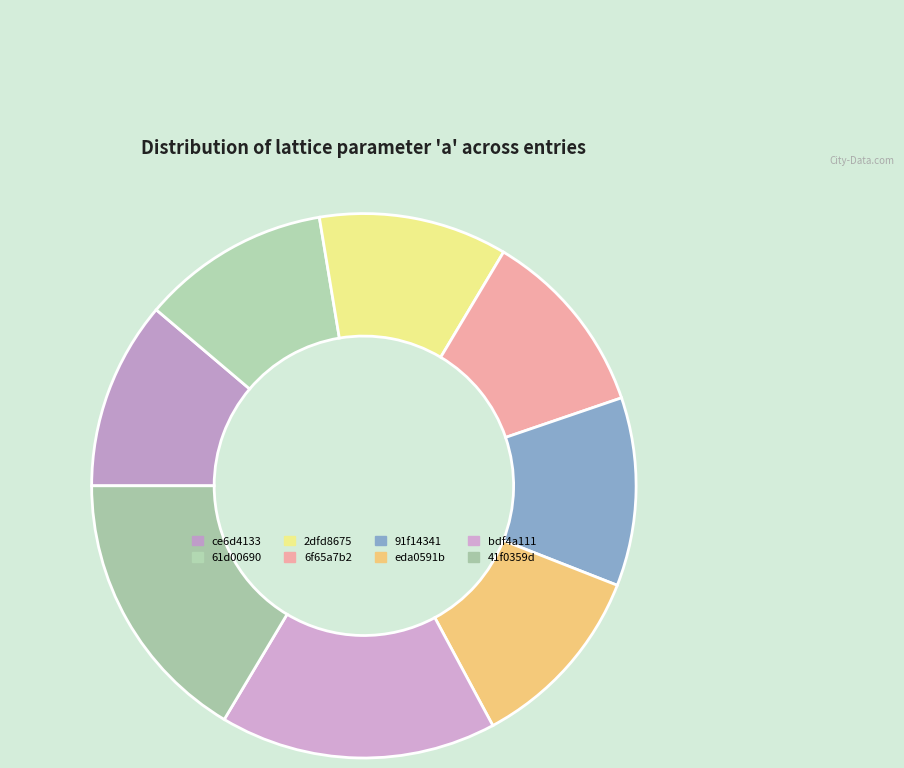

Is it true that bdf4a111 is 24% of the pie?

False